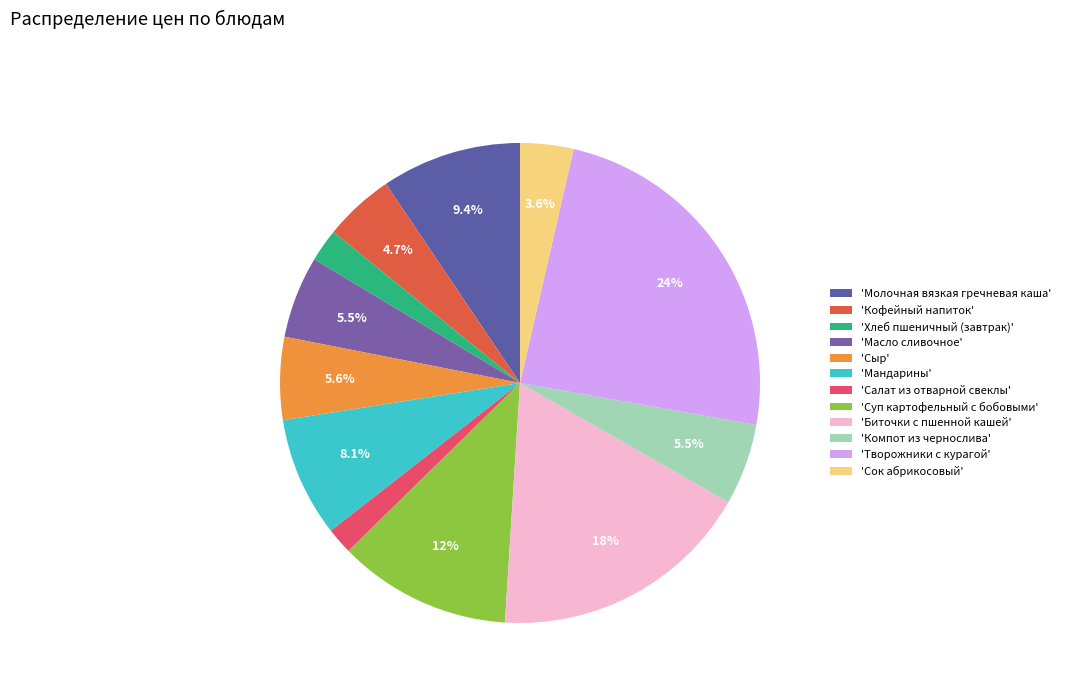

Which slice is the largest?

Творожники с курагой